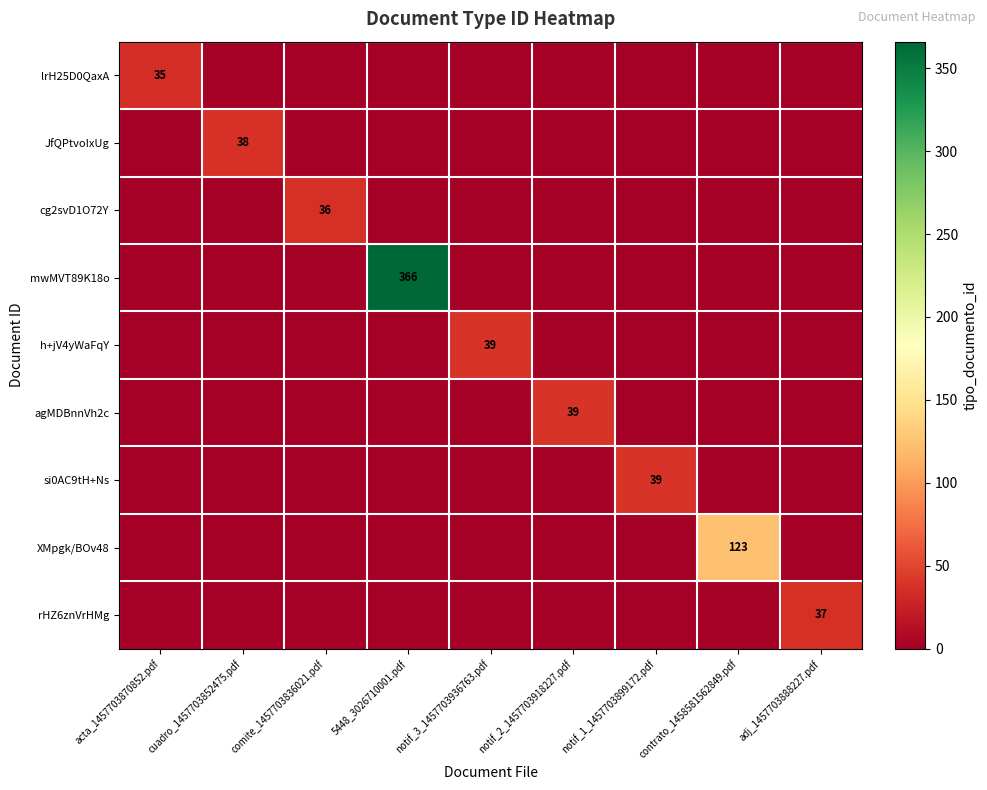

The value of agMDBnnVh2c at notif_2_1457703918227.pdf is 60. True or false?

False